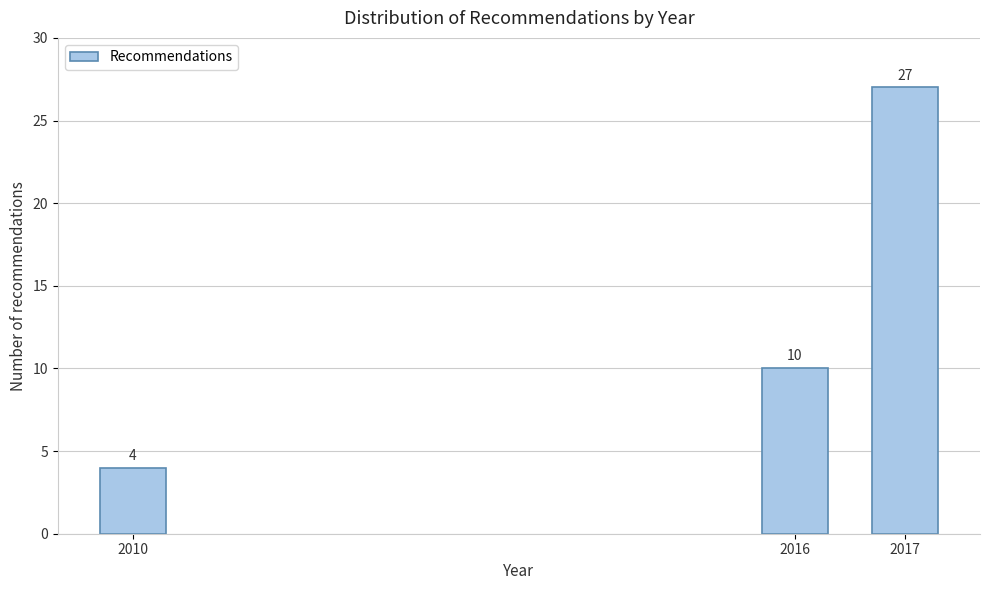

Reading left to right, list all the values displayed in this chart.

2010=4	2016=10	2017=27